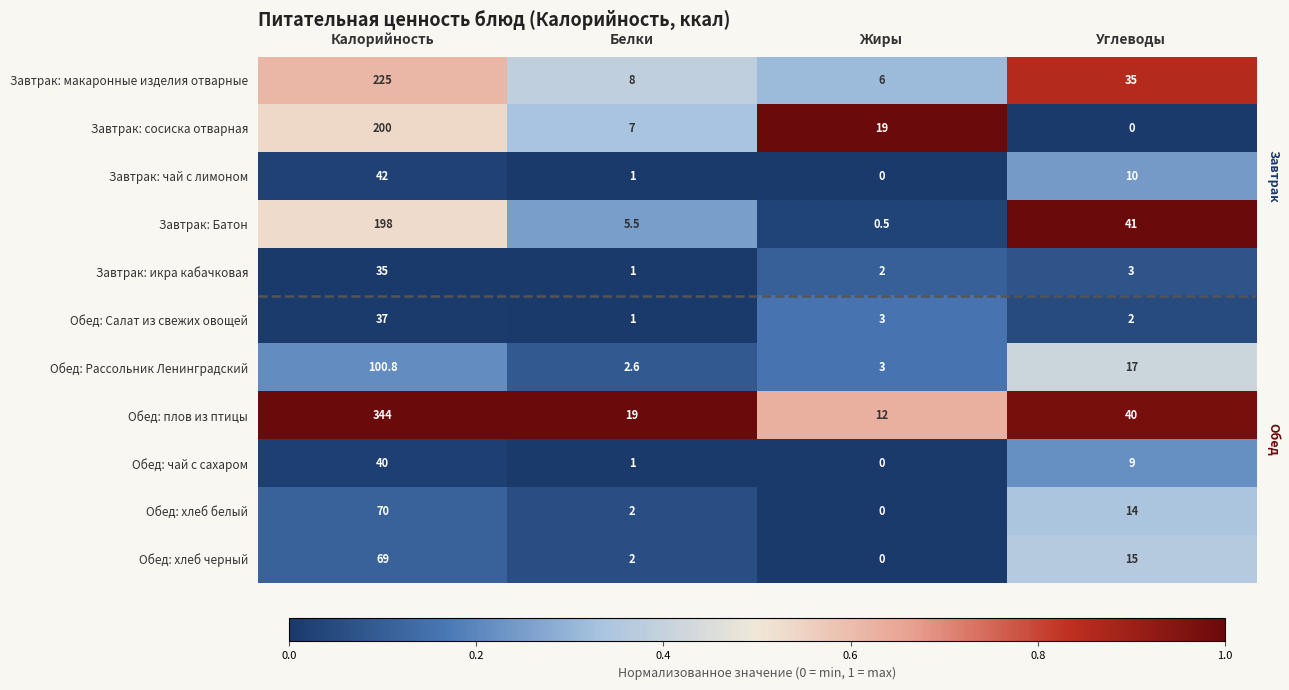

Read the Обед: плов из птицы value at Углеводы.

40.0